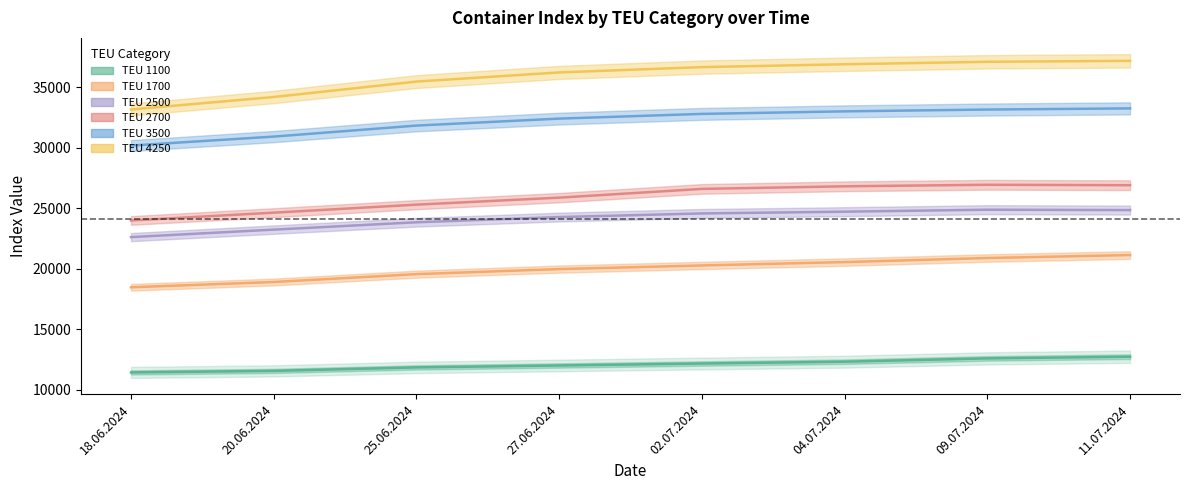

How many values in the 3500 series are below 32795?

4